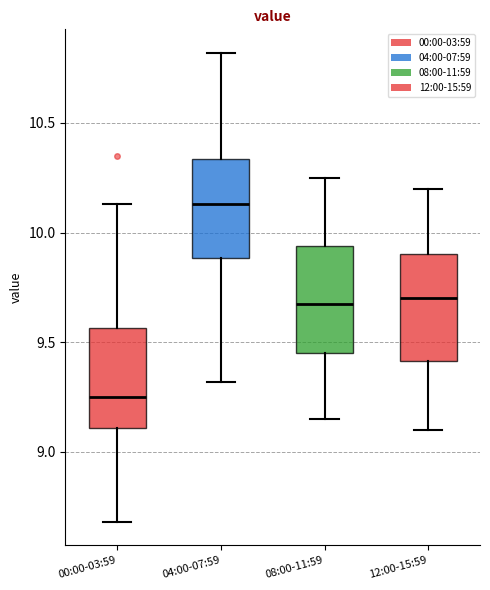

Reading left to right, read every box against the y-axis: the position of its median line, the range the box covers, and the ends of its whiskers. The values are not printed on the chart, so give them approximately, as read against the axis.

00:00-03:59: median 9.25, box 9.10 to 9.55, whiskers 8.70 to 10.15
04:00-07:59: median 10.15, box 9.90 to 10.35, whiskers 9.30 to 10.80
08:00-11:59: median 9.70, box 9.45 to 9.95, whiskers 9.15 to 10.25
12:00-15:59: median 9.70, box 9.40 to 9.90, whiskers 9.10 to 10.20